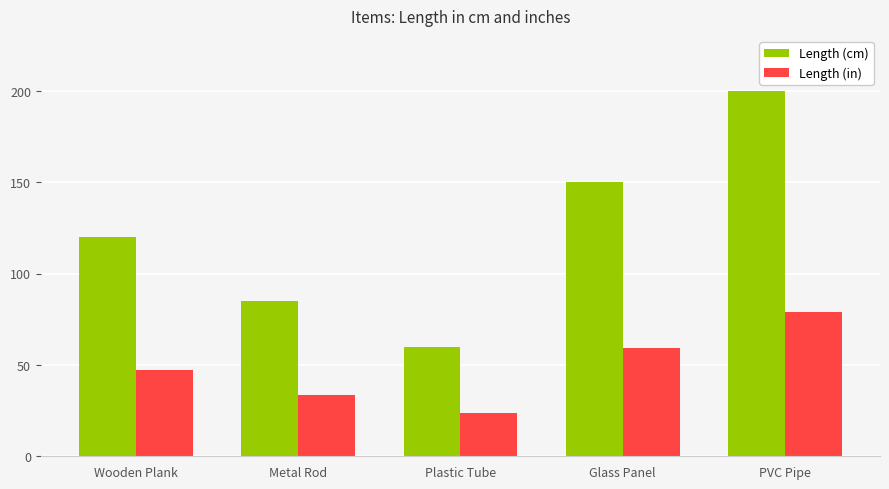

Is the value of Length (cm) at Glass Panel greater than the value of Length (in) at Glass Panel?

Yes